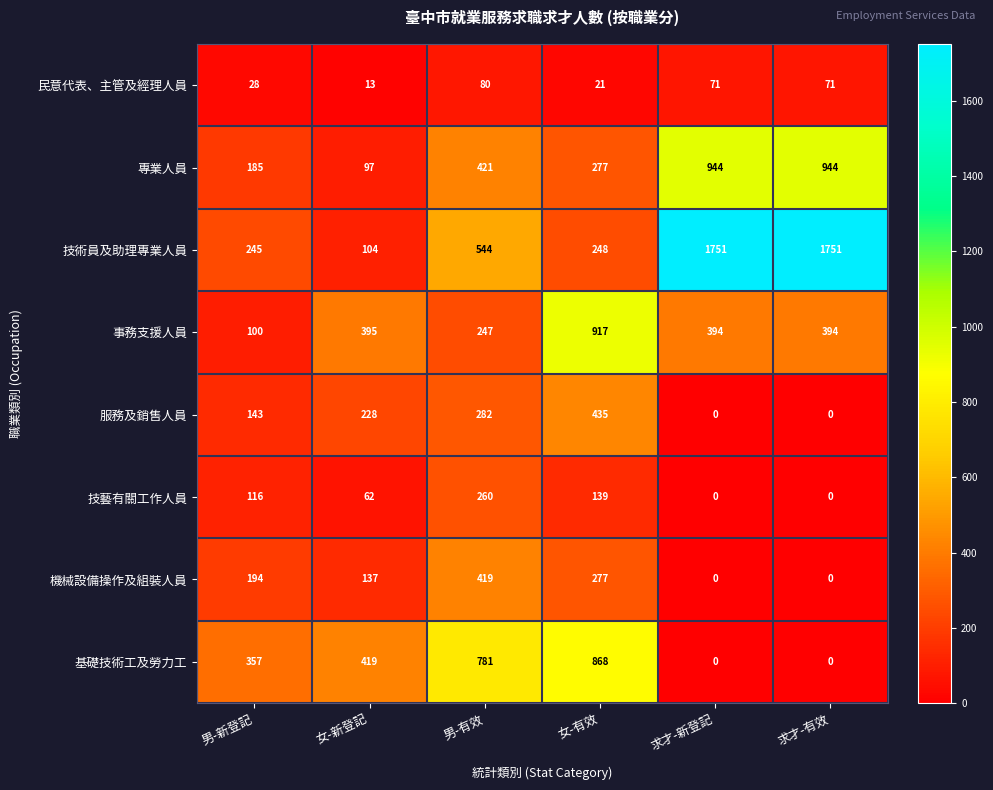

At how many categories does at least one series exceed 1163?

2